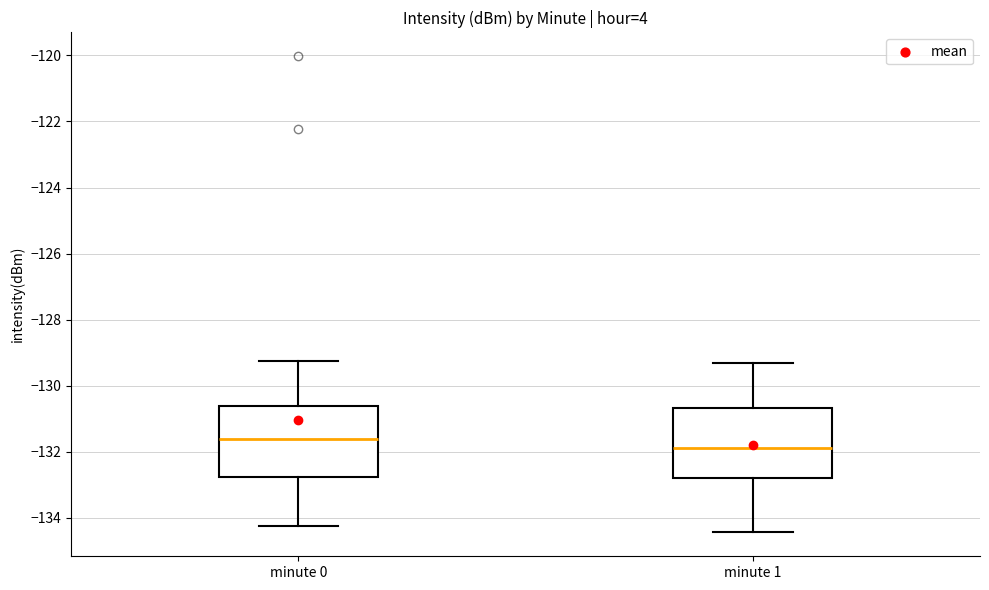

Reading left to right, read every box against the y-axis: the position of its median line, the range the box covers, and the ends of its whiskers. The values are not printed on the chart, so give them approximately, as read against the axis.

minute 0: median -131.6, box -132.8 to -130.6, whiskers -134.2 to -129.2
minute 1: median -131.8, box -132.8 to -130.6, whiskers -134.4 to -129.2